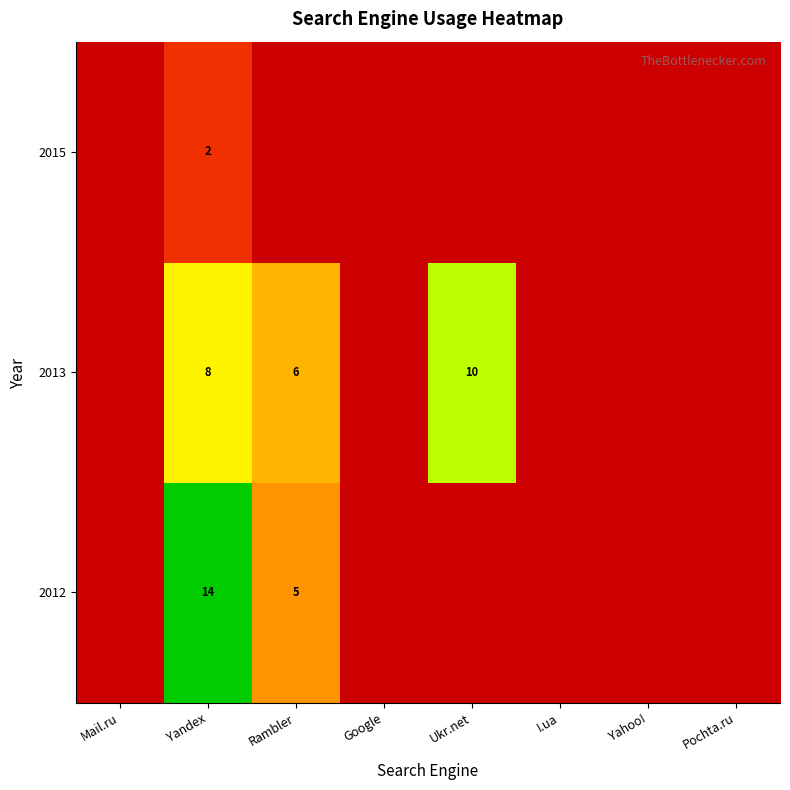

How many 2012 values are between 0 and 5?

7